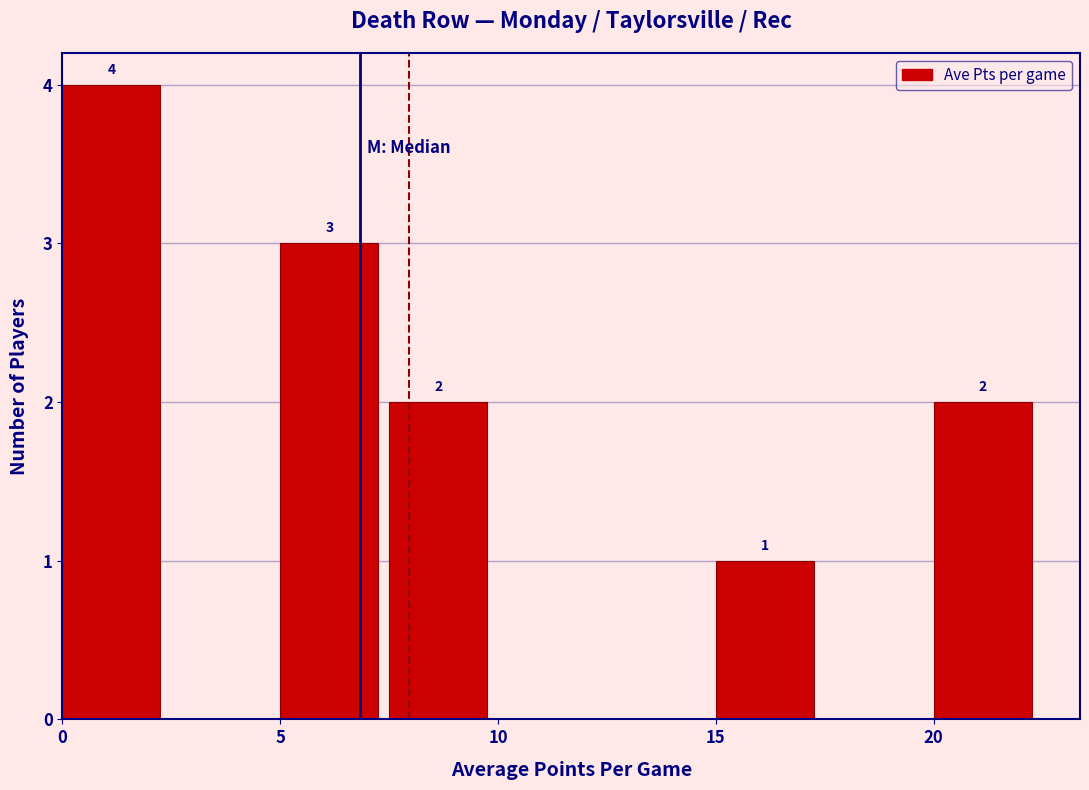

Over which range of the x-axis is the bar tallest?

0.0 to 2.5